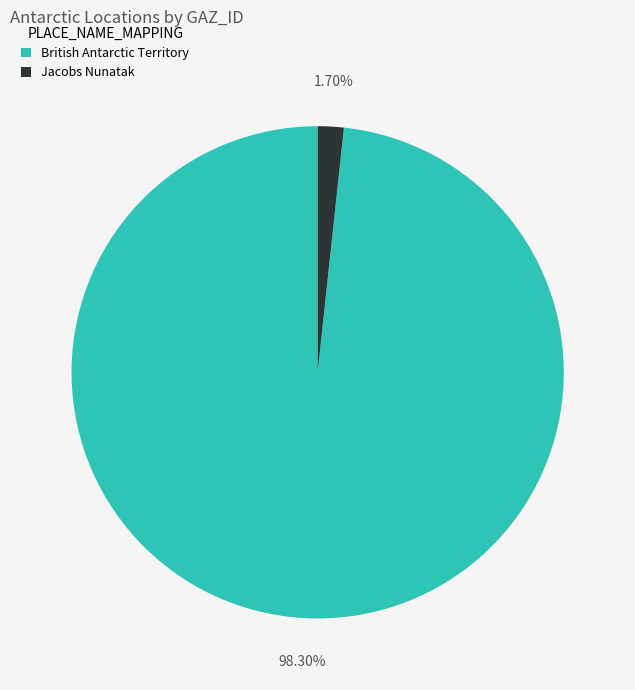

Which category accounts for the majority?

British Antarctic Territory